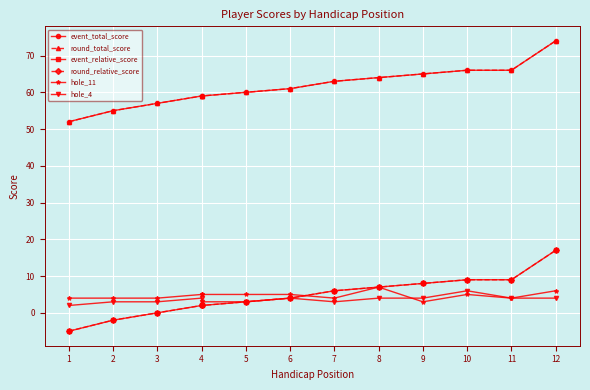

How many lines are shown in the chart?

6